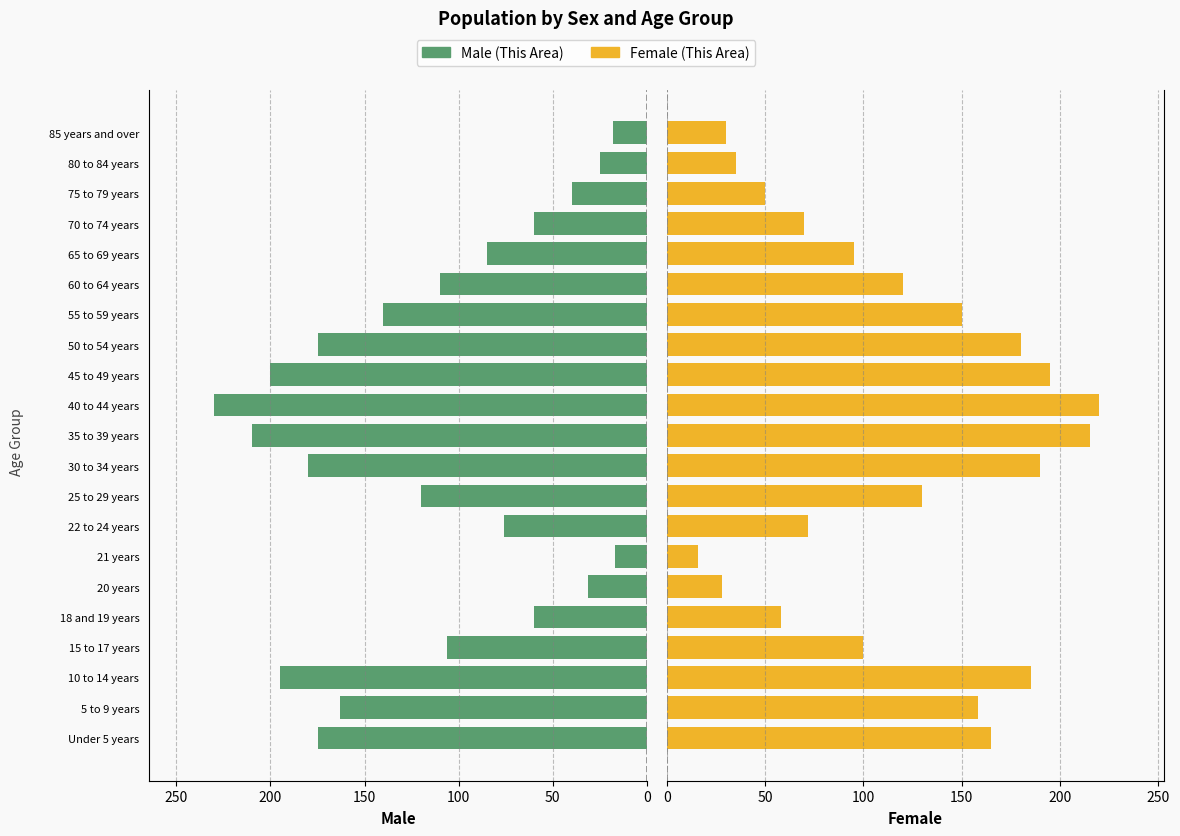

What is the sum of all Male (This Area) values?

2416